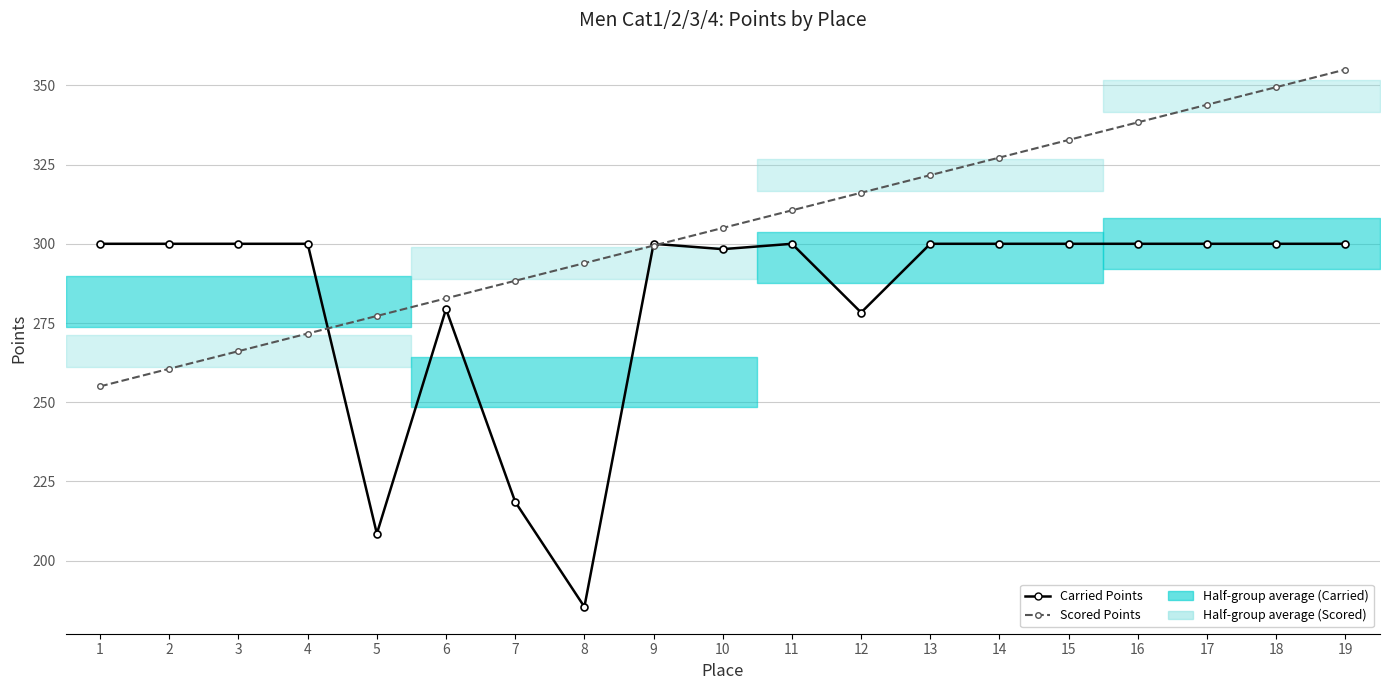

How many lines are shown in the chart?

2